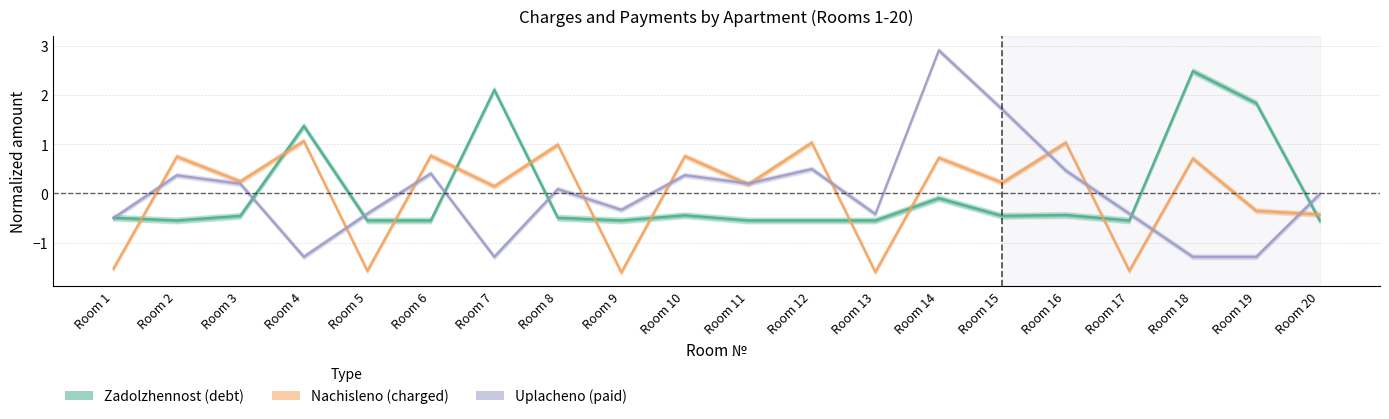

Rank the series by their maximum value, from lowest to highest.

nachisleno, zadolzhennost, uplacheno